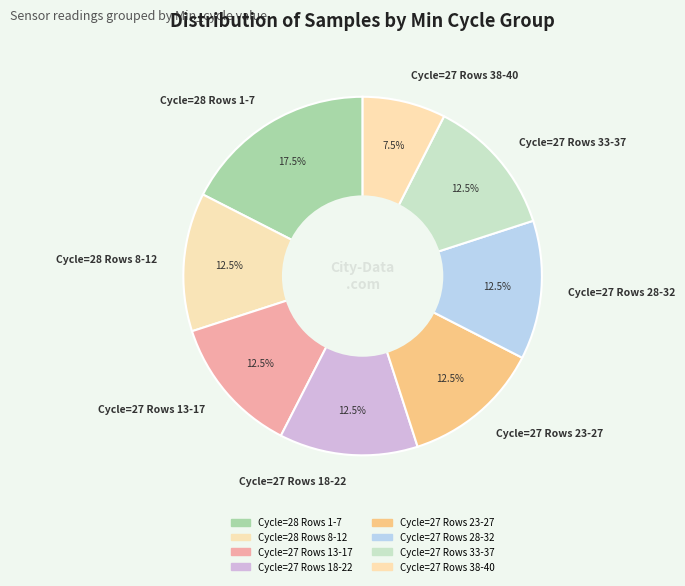

Between Cycle=27 Rows 13-17 and Cycle=27 Rows 38-40, which is larger?

Cycle=27 Rows 13-17